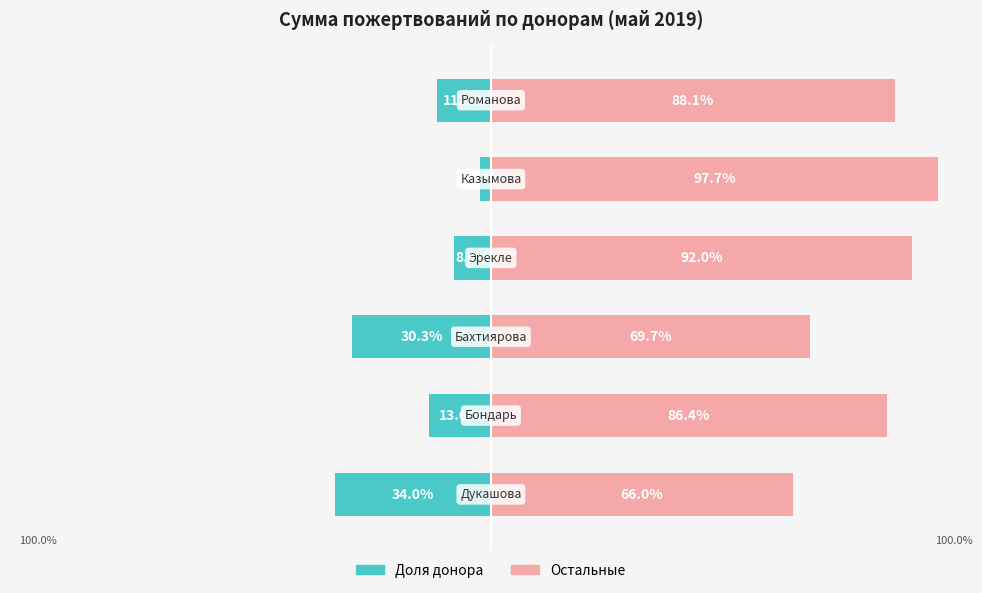

What is the difference between the Остаток values at 0 and 5?

22.1